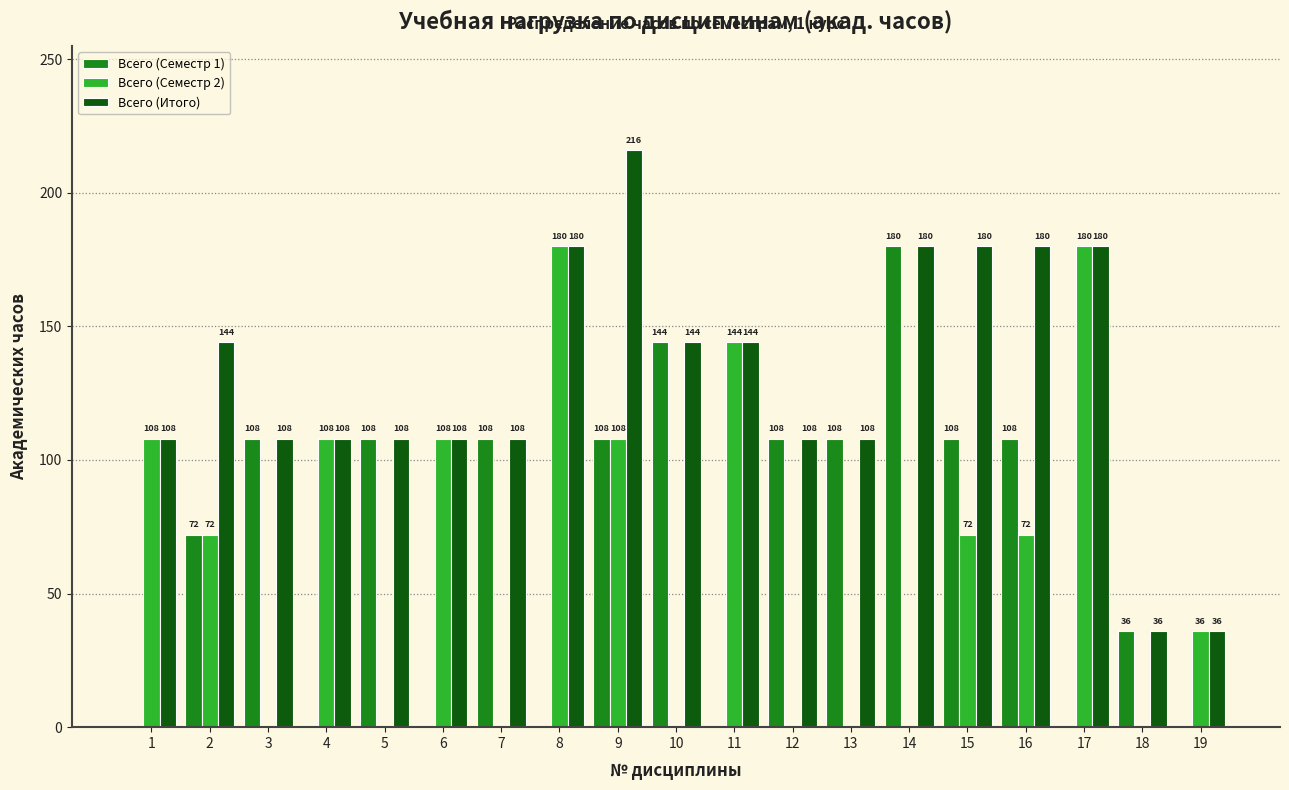

The Всего (Семестр 2) series shows 38 at 15. True or false?

False